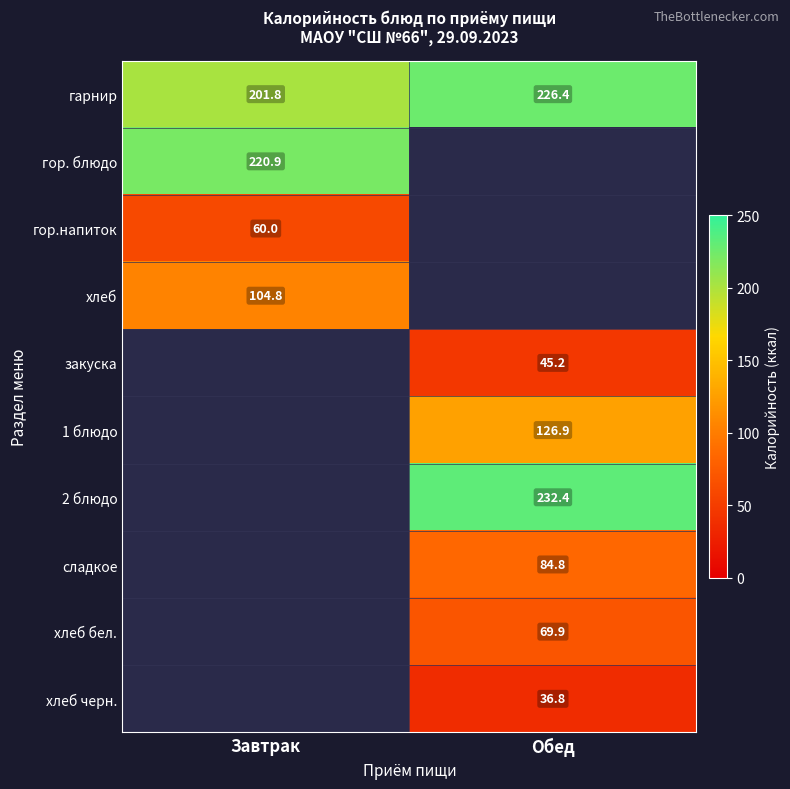

What is the spread (max minus min) of values at Завтрак?

160.9